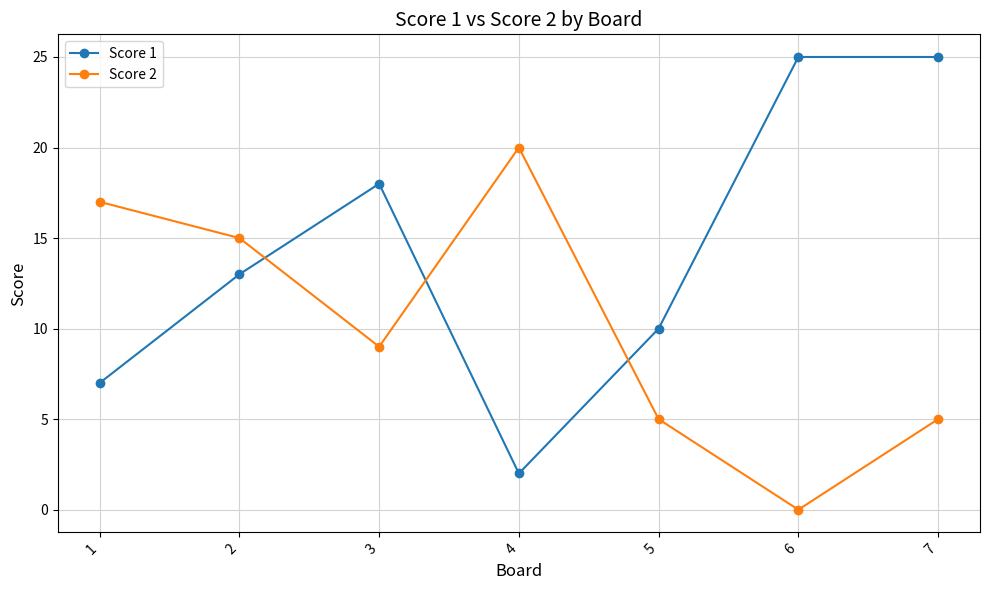

The value of Score 2 at 4 is 20. True or false?

True